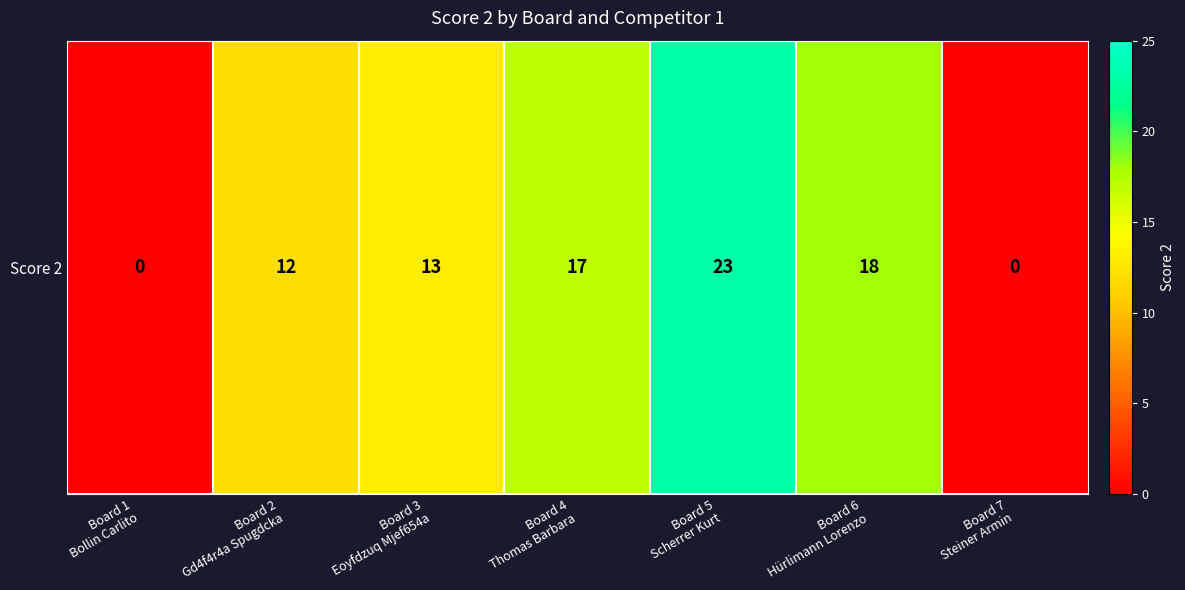

The value at Board 6
Hürlimann Lorenzo is 29. True or false?

False